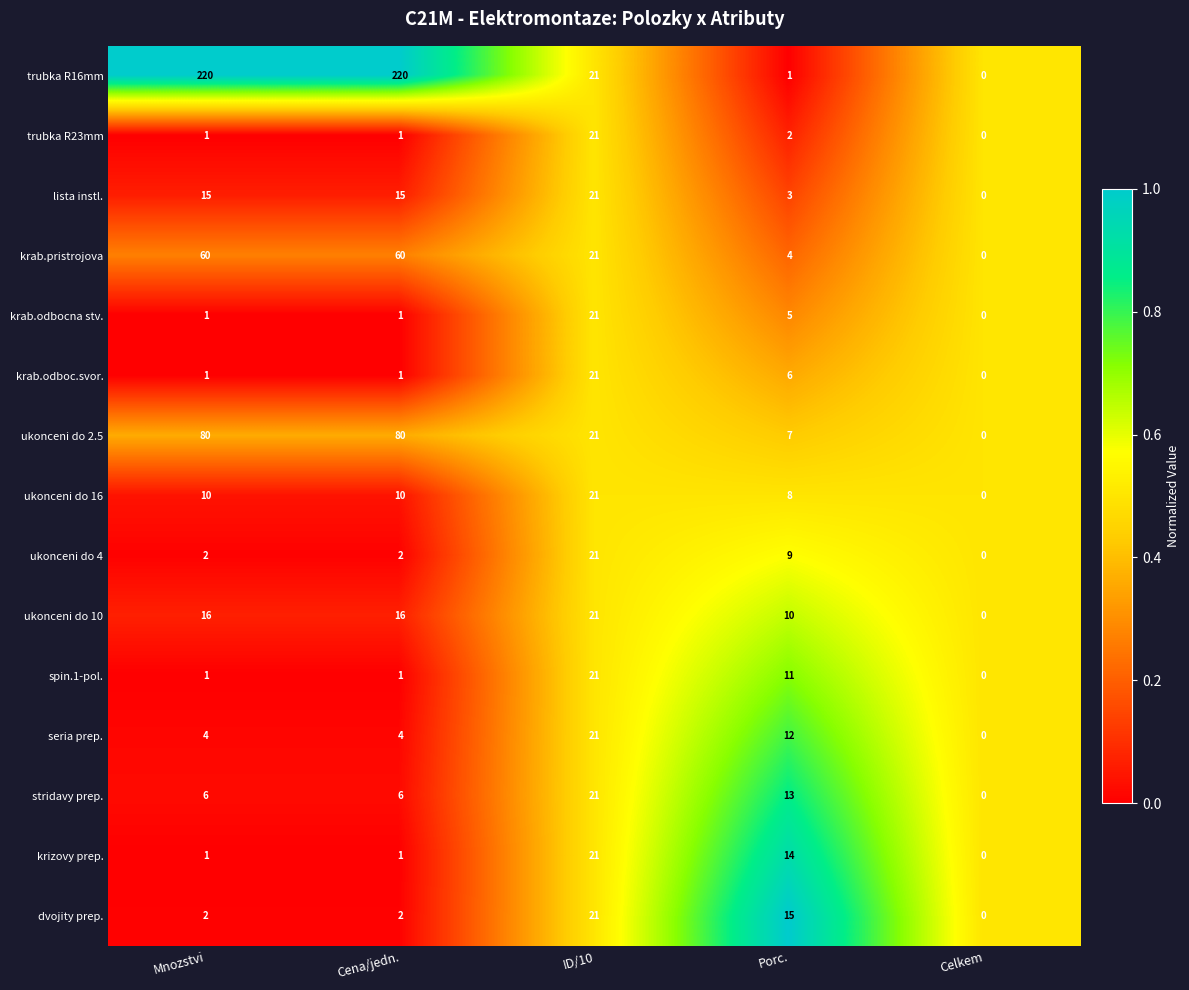

True or false: ukonceni do 4 has a value of 0 at Celkem.

True